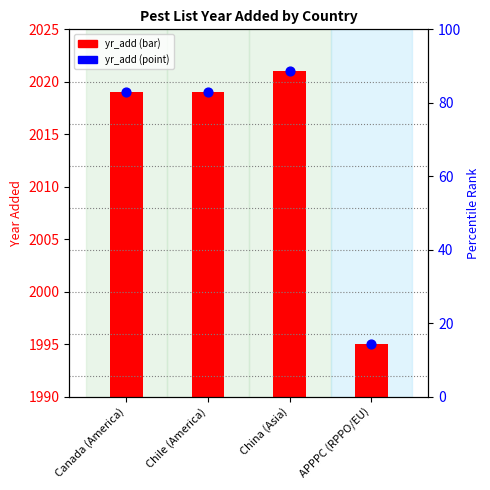

Which series contains the highest Y value?

yr_add point